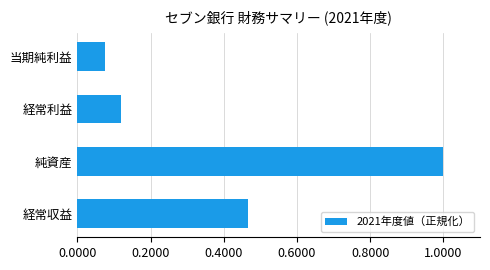

The value at 純資産 is 1.0. True or false?

True